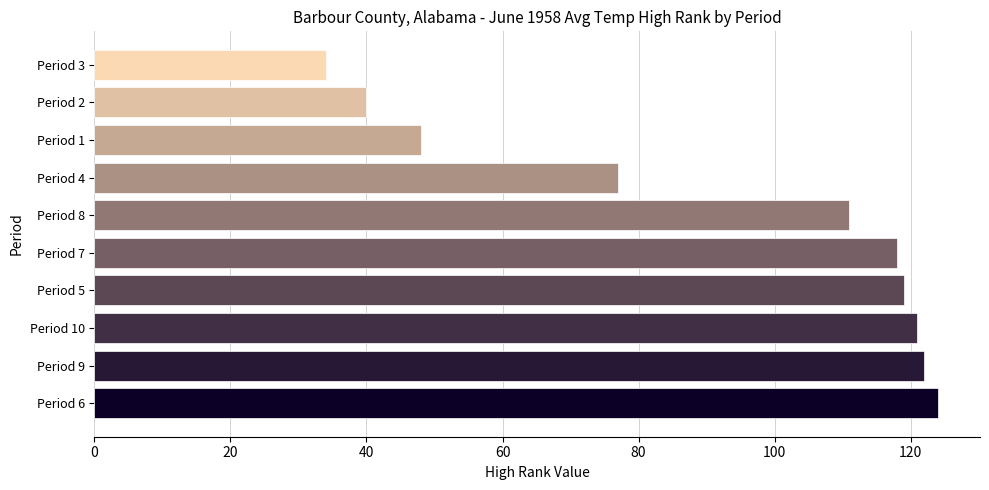

How many bars are there in total?

10